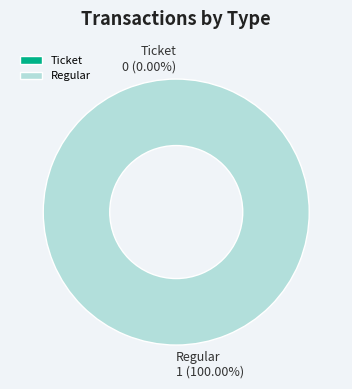

Which has a higher value, Ticket or Regular?

Regular